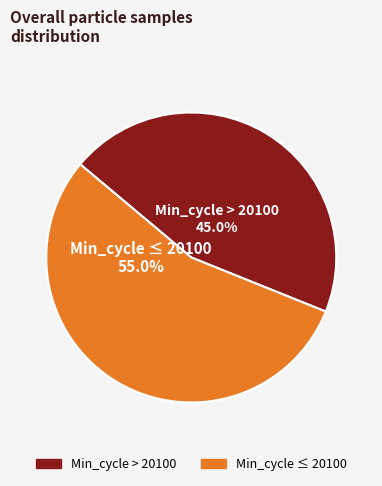

Does any single category account for the majority?

Yes